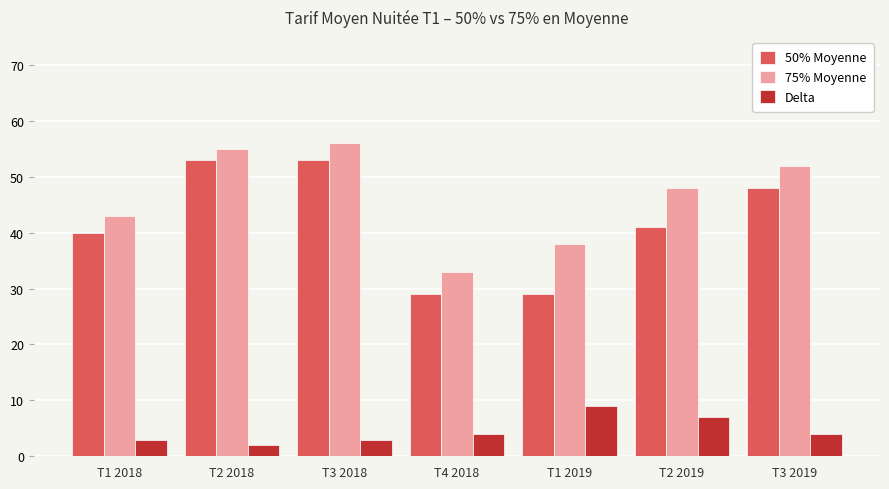

What is the sum of all 75% Moyenne values?

325